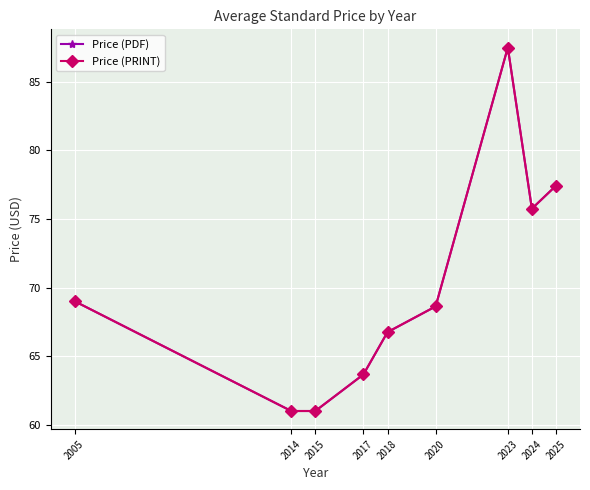

What is the value of the Price (PDF) point at the 5th from the left?

66.8